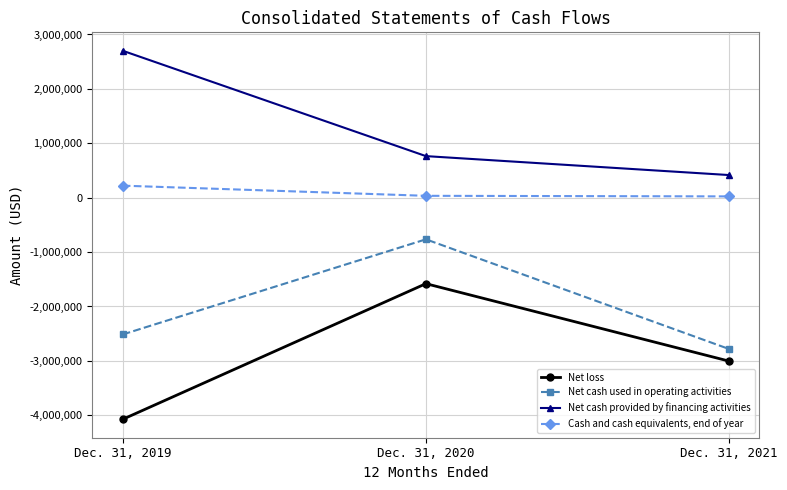

How many data points does each series have?

3